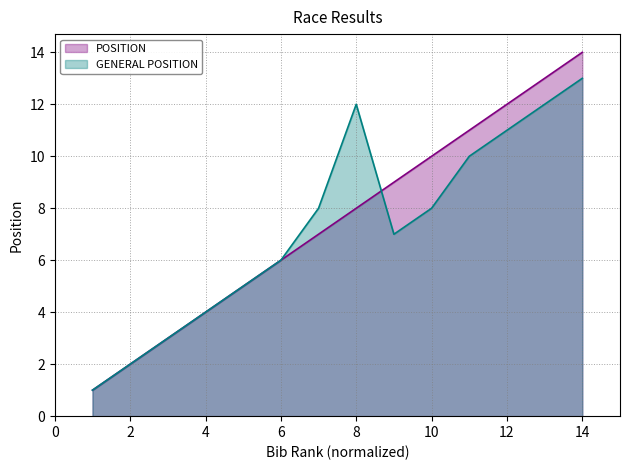

After their last crossing, which series has the higher values: GENERAL POSITION or POSITION?

POSITION